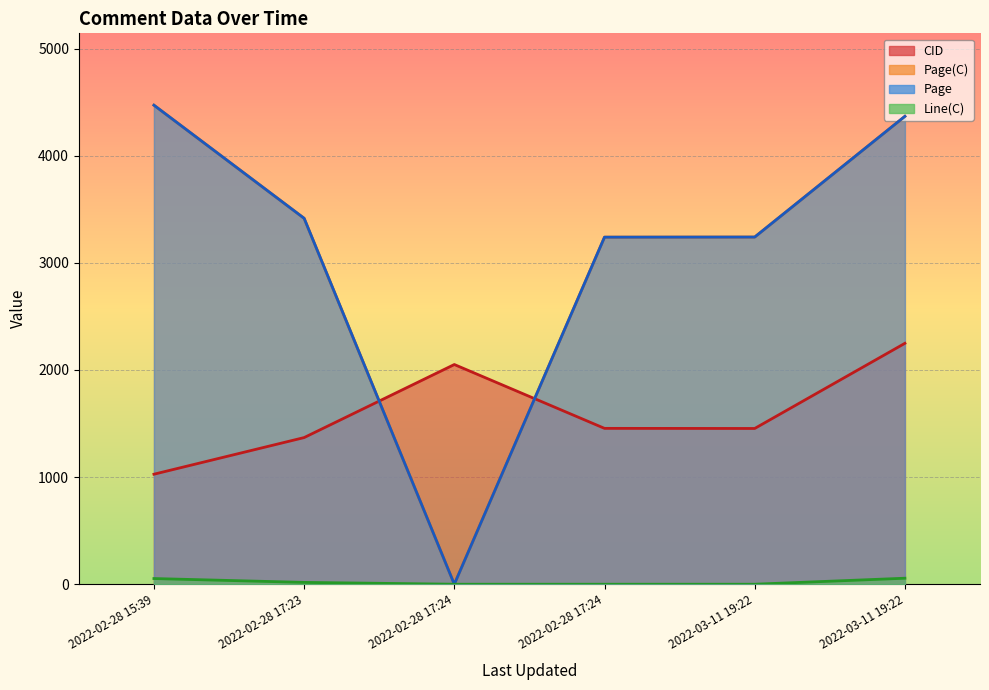

What is the spread (max minus min) of values at 2022-02-28 17:24?

2051